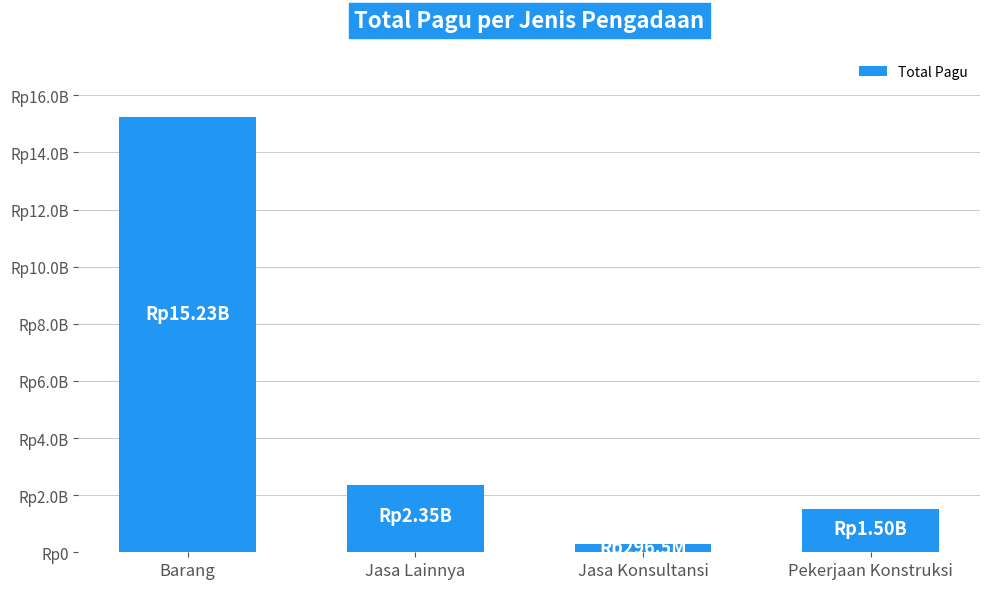

Does the chart contain any negative values?

No